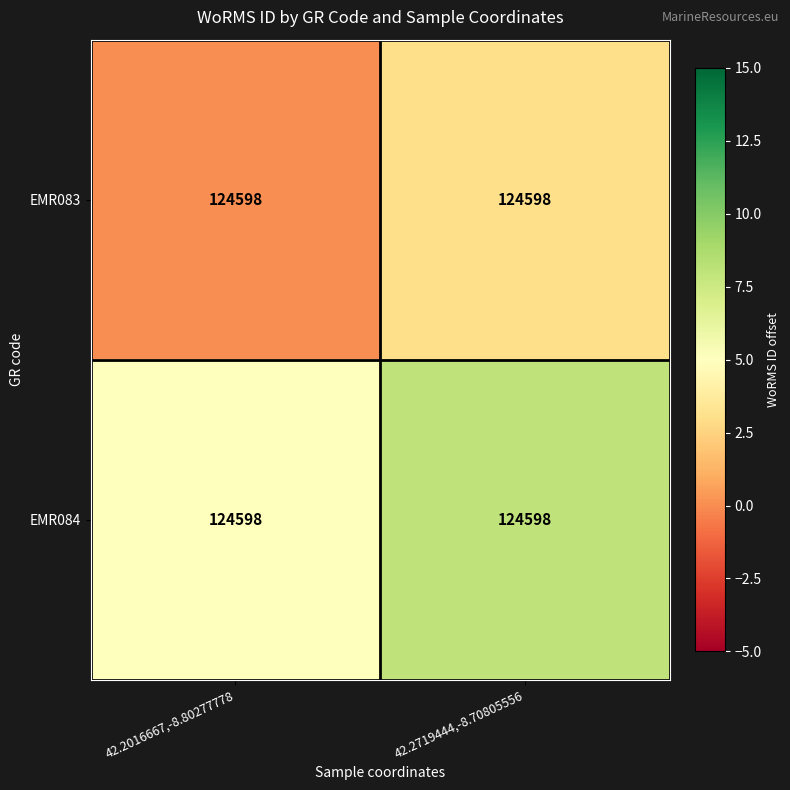

Is the value of EMR083 at 42.2016667,-8.80277778 greater than the value of EMR084 at 42.2016667,-8.80277778?

No